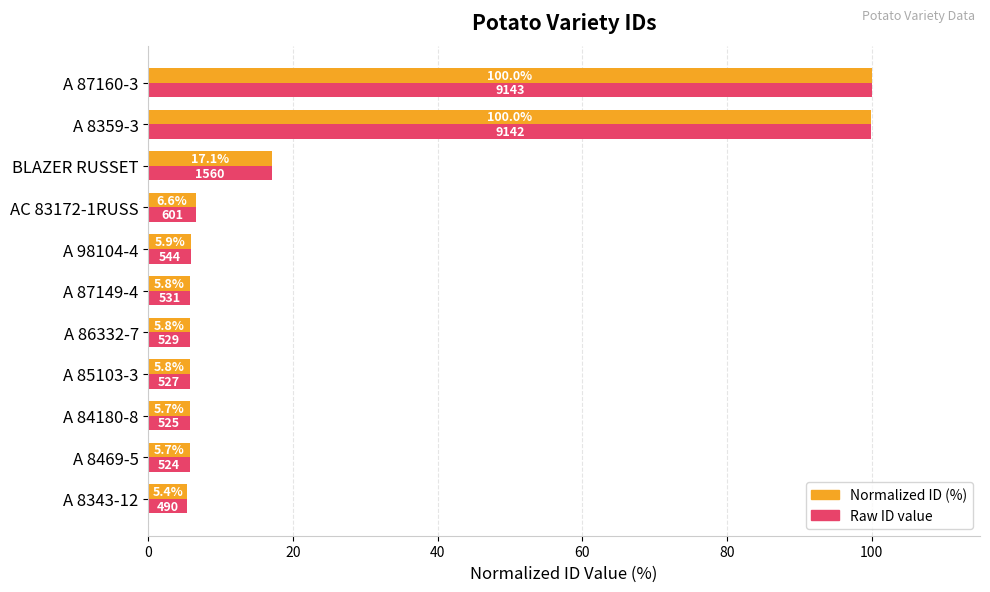

Which label corresponds to the smallest value in the chart?

A 8343-12